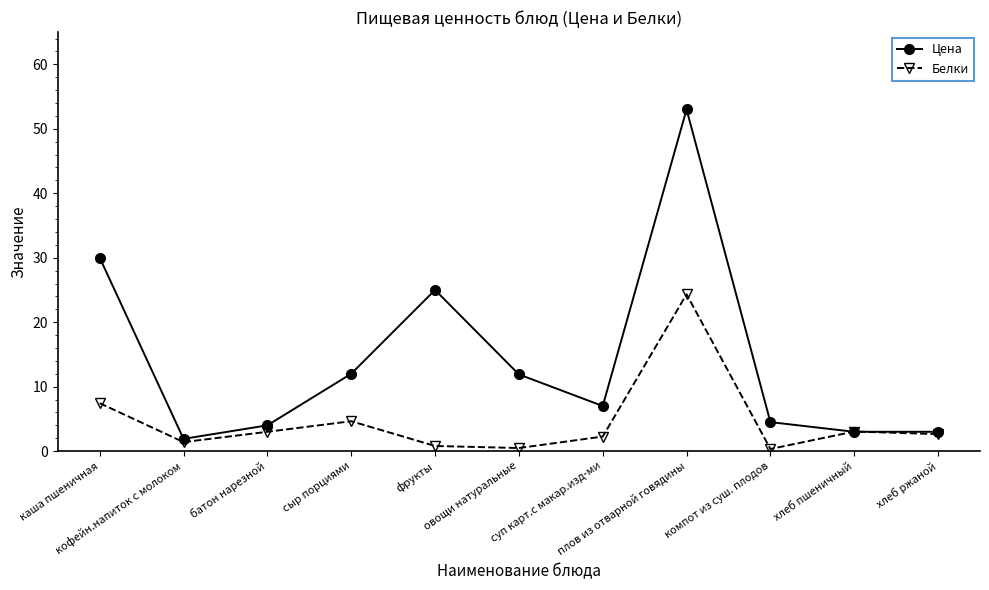

Is this an area chart (filled region under the line)?

No